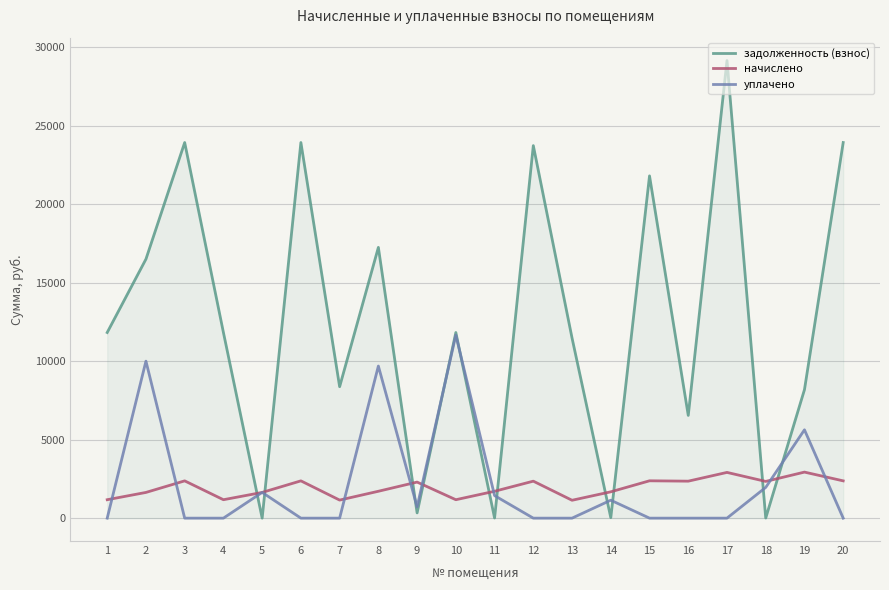

Where is задолженность (взнос) nearest to the value 14574?

2